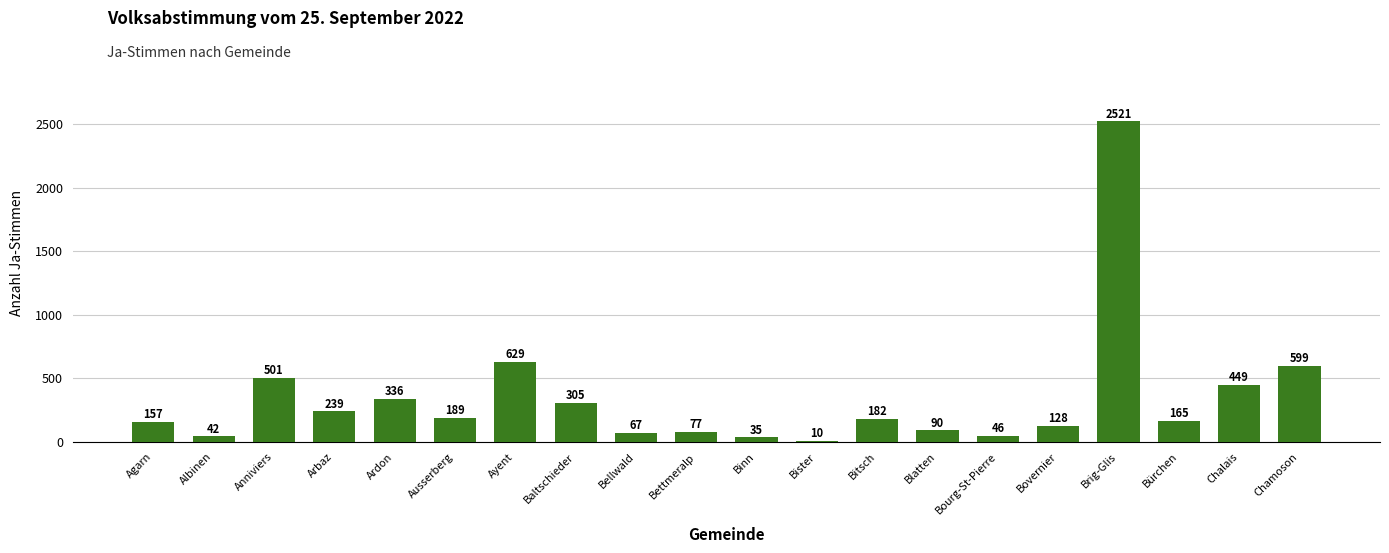

List the labels in order of value, smallest first.

Bister, Binn, Albinen, Bourg-St-Pierre, Bellwald, Bettmeralp, Blatten, Bovernier, Agarn, Bürchen, Bitsch, Ausserberg, Arbaz, Baltschieder, Ardon, Chalais, Anniviers, Chamoson, Ayent, Brig-Glis